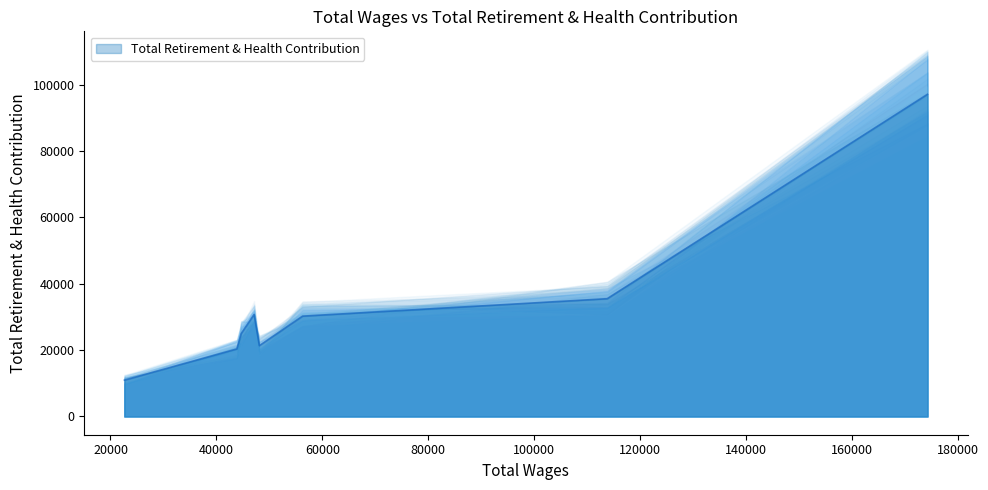

What is the difference between the maximum and second lowest values?

76716